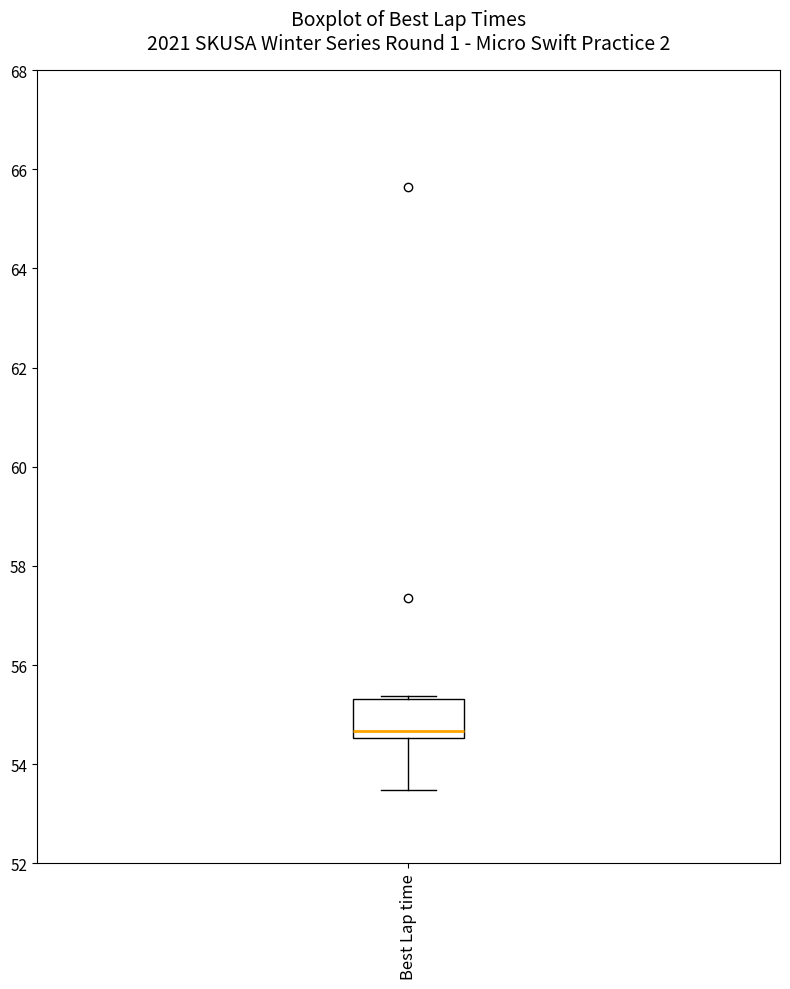

Read this box plot against the y-axis: the position of the median line, the range covered by the box, and the ends of both whiskers. The values are not printed on the chart, so give them approximately, as read against the axis.

median 54.6 (just above the box's lower edge), box 54.6 to 55.4, whiskers 53.4 to 55.4 (just above the box's upper edge)